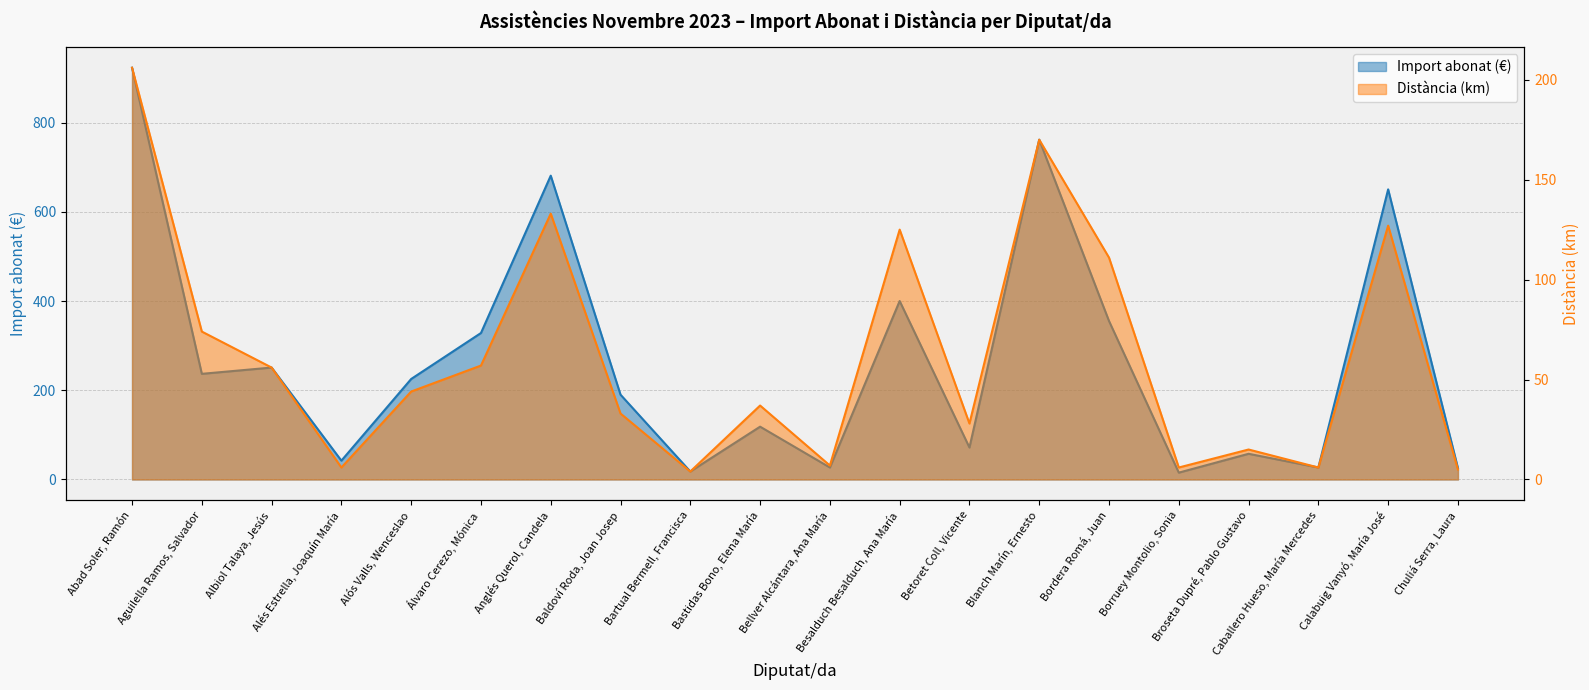

Is it true that Import abonat (€) equals 498.7 at Álvaro Cerezo, Mónica?

False